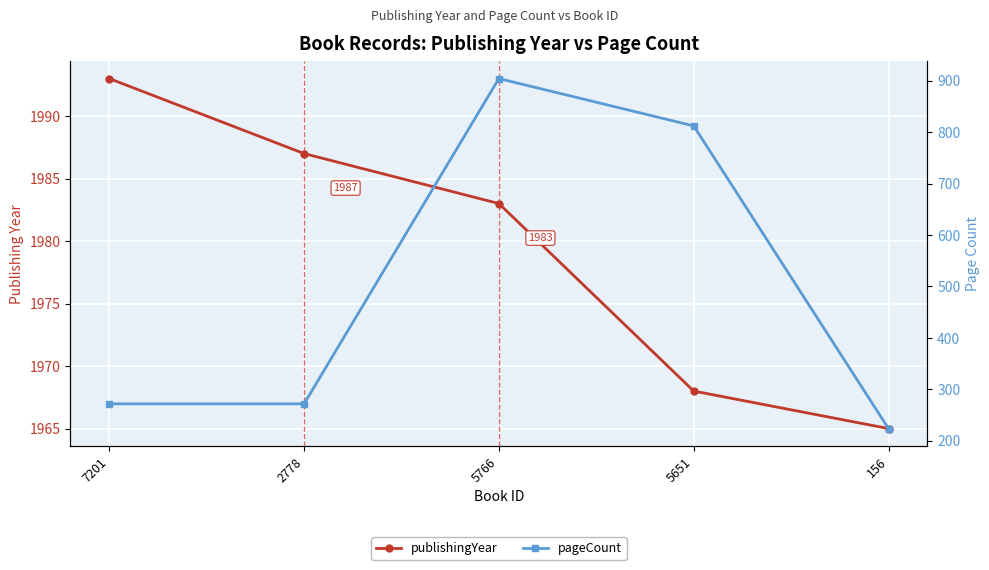

Reading left to right, extract all data points from this chart.

publishingYear: 7201=1993	2778=1987	5766=1983	5651=1968	156=1965
pageCount: 7201=272	2778=272	5766=904	5651=812	156=224